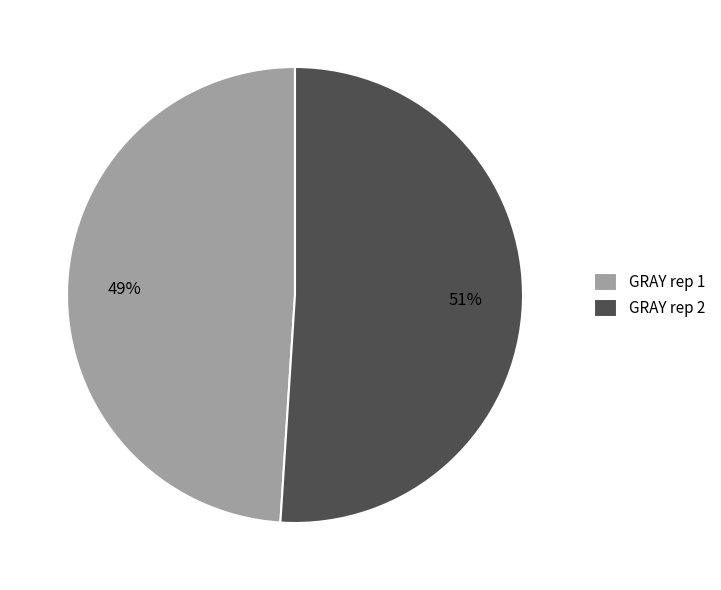

Which slice represents more than half of the pie?

GRAY rep 2